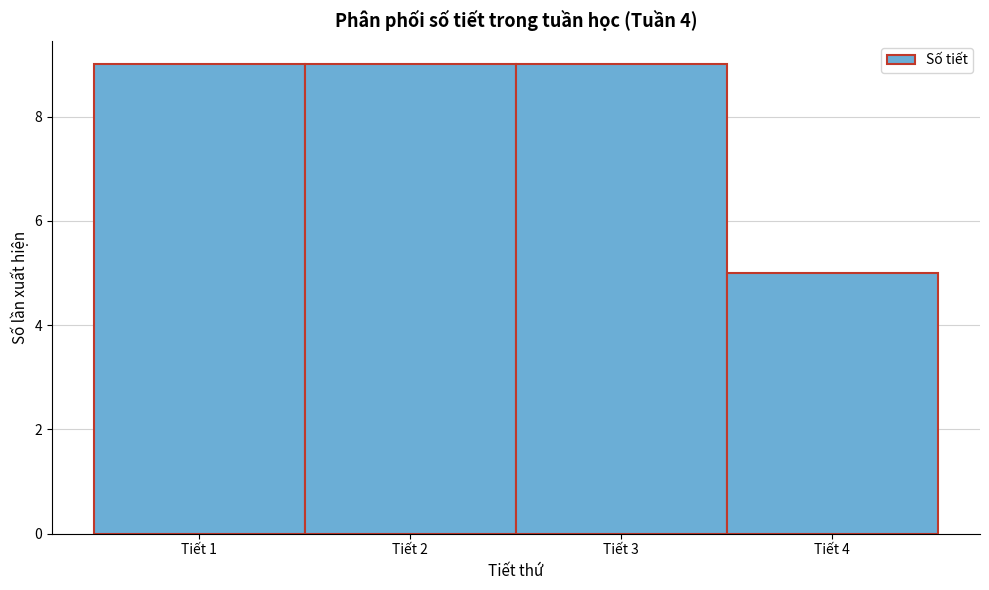

What is the height of the bar covering 3.5 to 4.5 on the x-axis? The values are not printed on the chart, so give them approximately, as read against the axis.

5